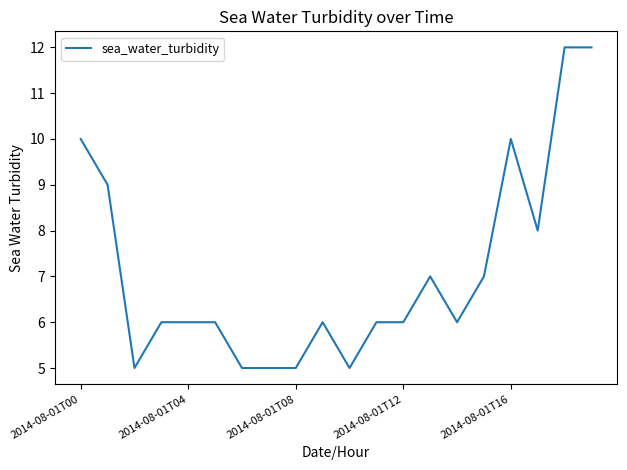

What is the minimum value shown in the chart?

5